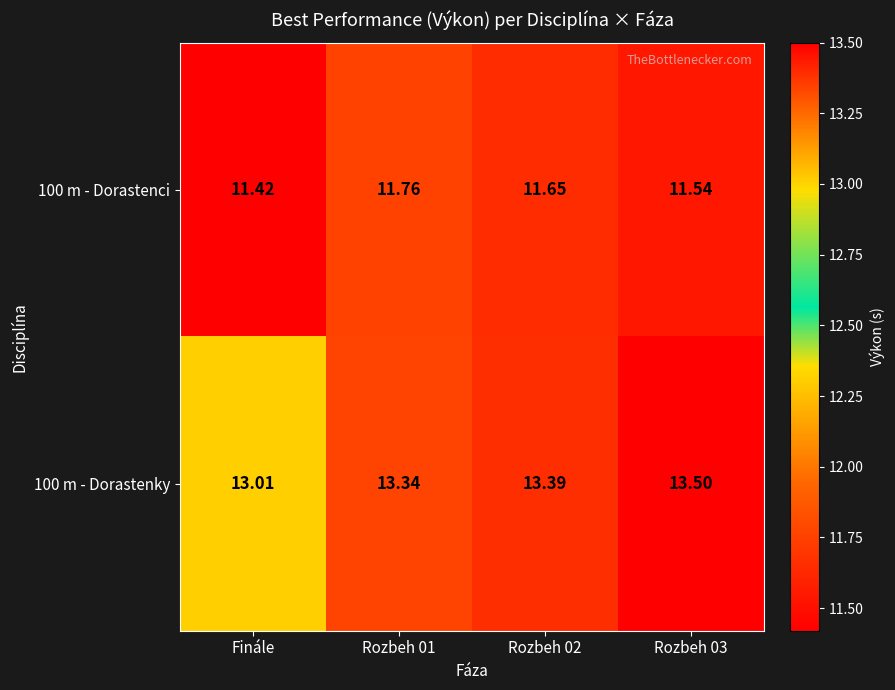

At which category does the chart reach its peak across all series?

Rozbeh 03